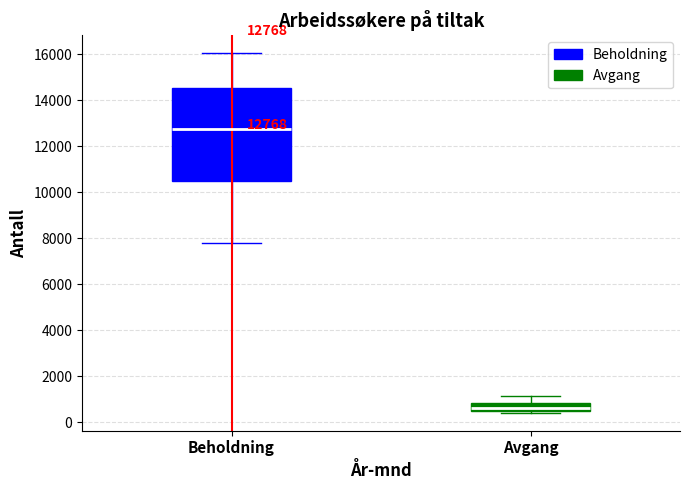

Comparing the boxes themselves (not the whiskers), which one is the tallest?

Beholdning